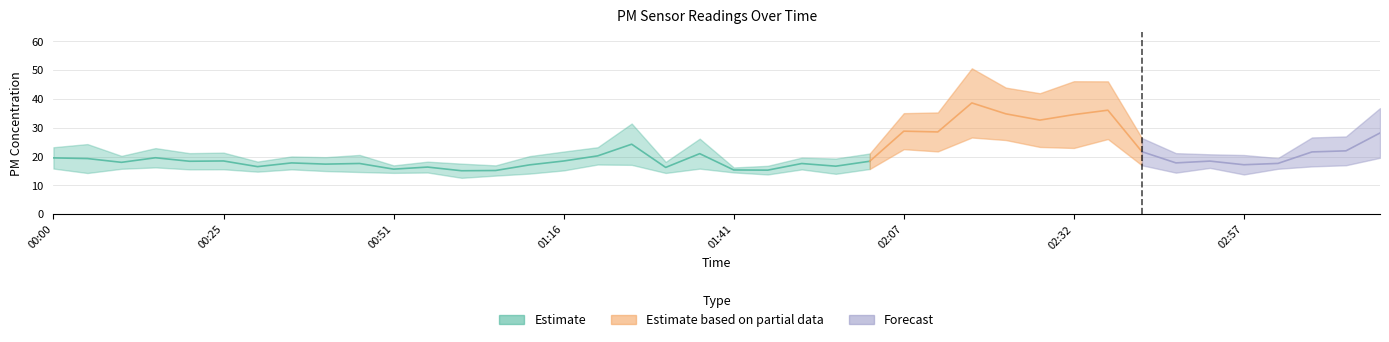

Which has a higher value, 02:02 or 00:25?

00:25